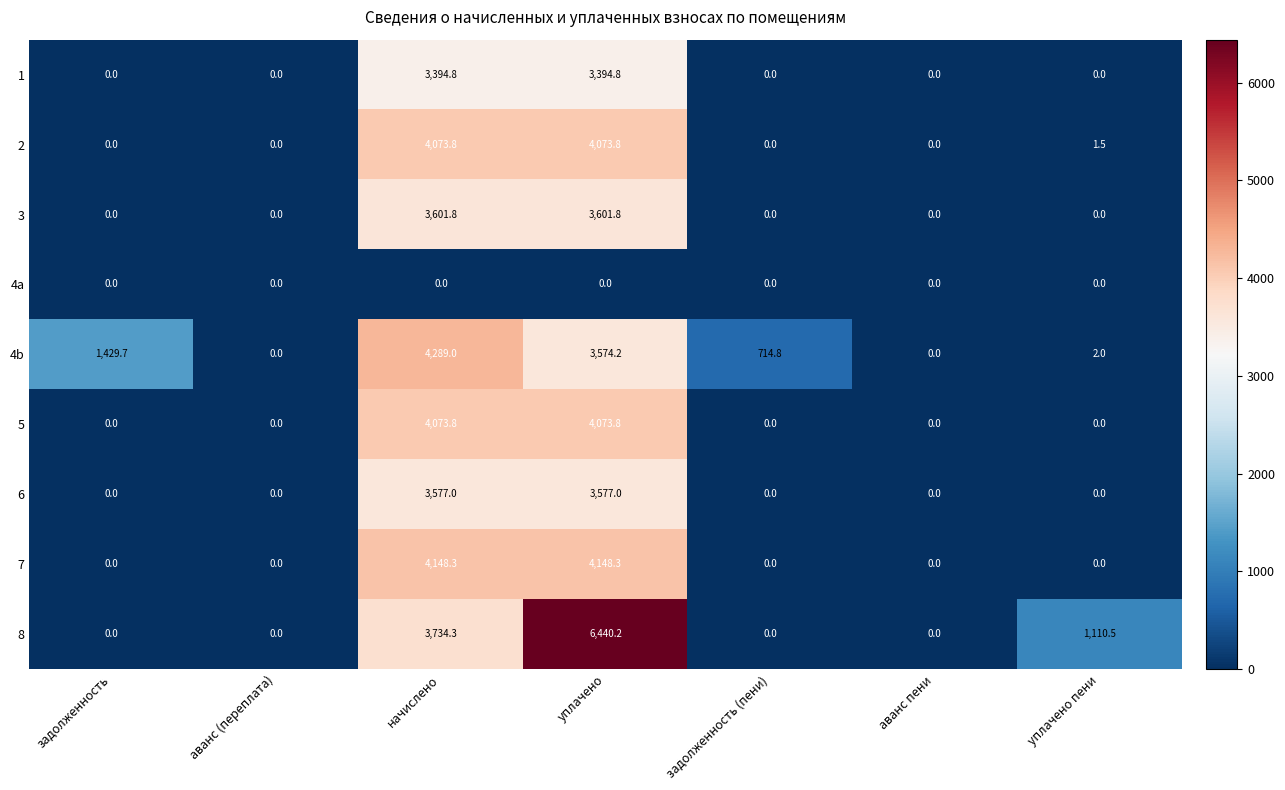

What is the total value across all series at начислено?

30892.8